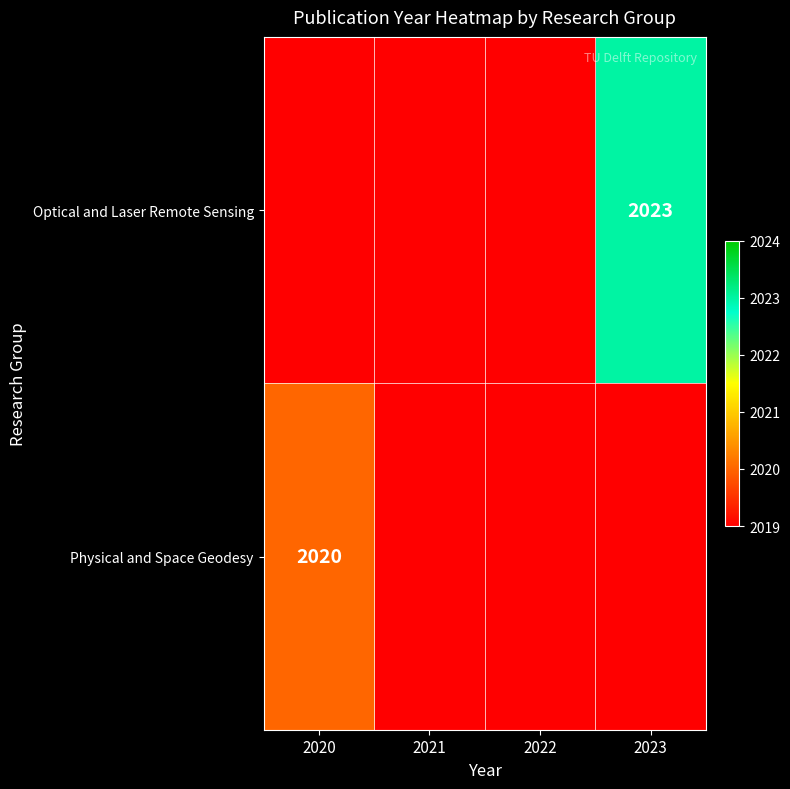

Count the number of categories in the chart.

4